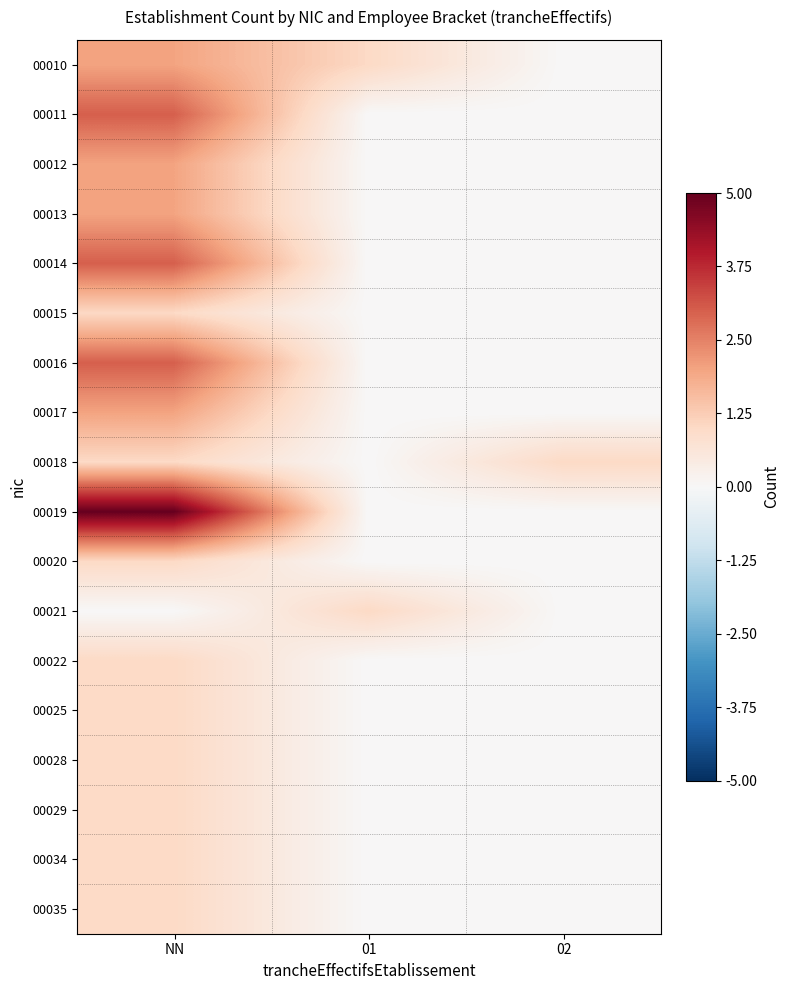

Between NN and 01, which series saw the biggest shift?

00019